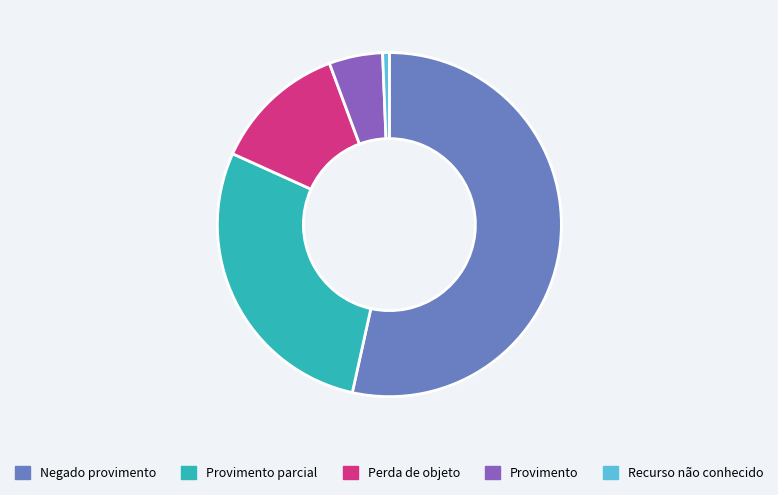

What is the largest slice in the pie chart?

Negado provimento